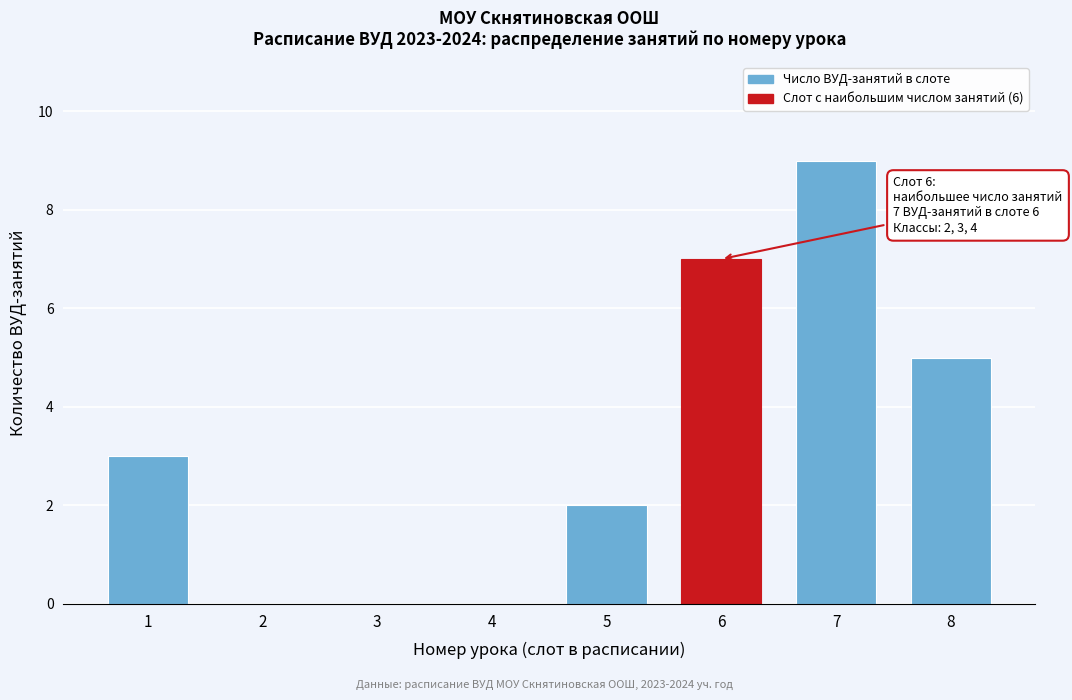

Reading right to left, transcribe all the data shown in this chart.

8=5	7=9	6=7	5=2	4=0	3=0	2=0	1=3